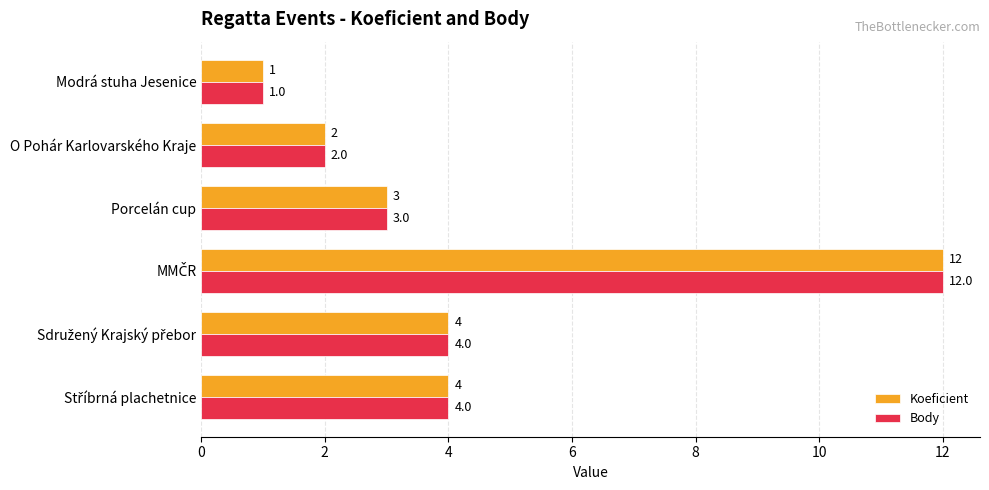

The value of Koeficient at Modrá stuha Jesenice is 0. True or false?

False